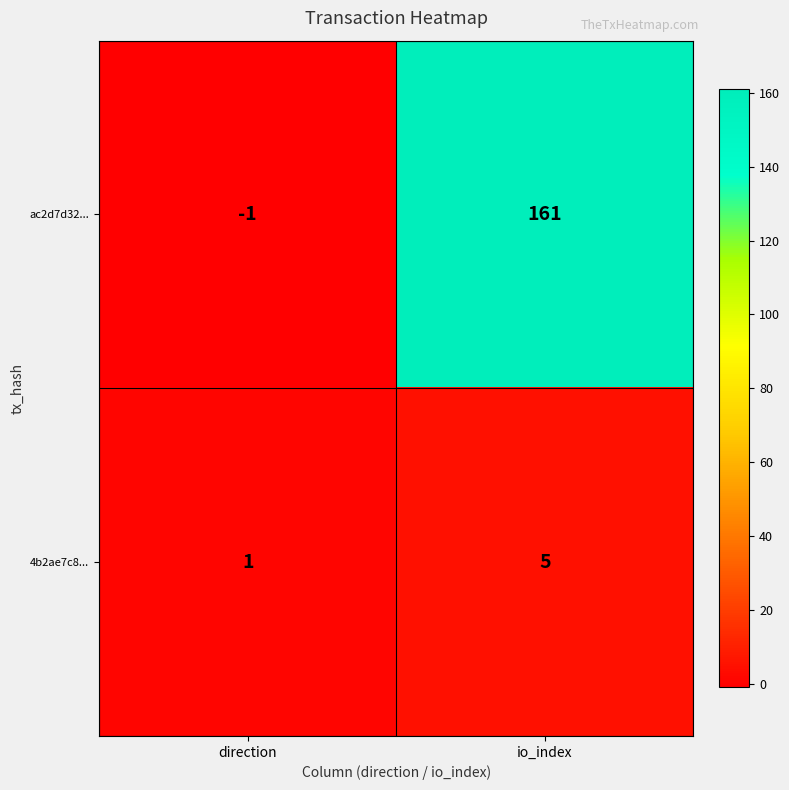

What is the sum of all ac2d7d32... values?

160